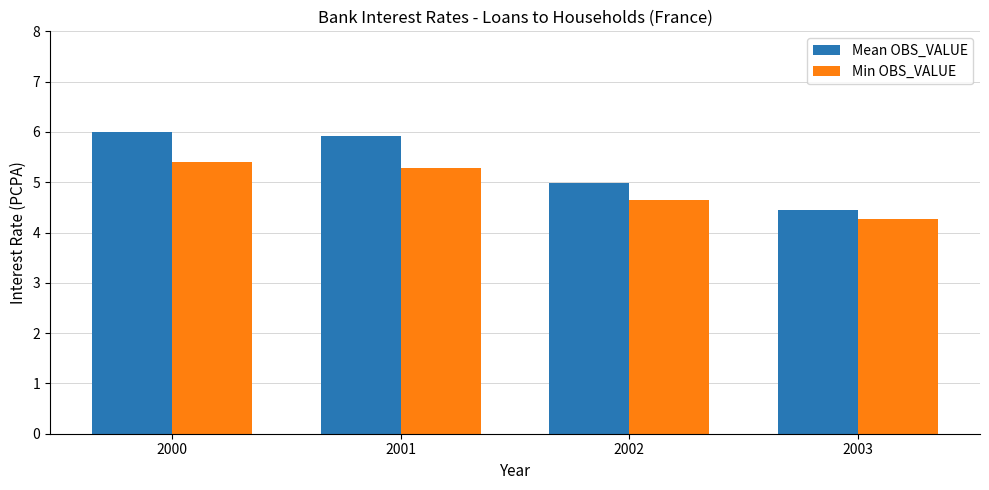

What is the value of the Min OBS_VALUE bar at the 2nd from the left?

5.3